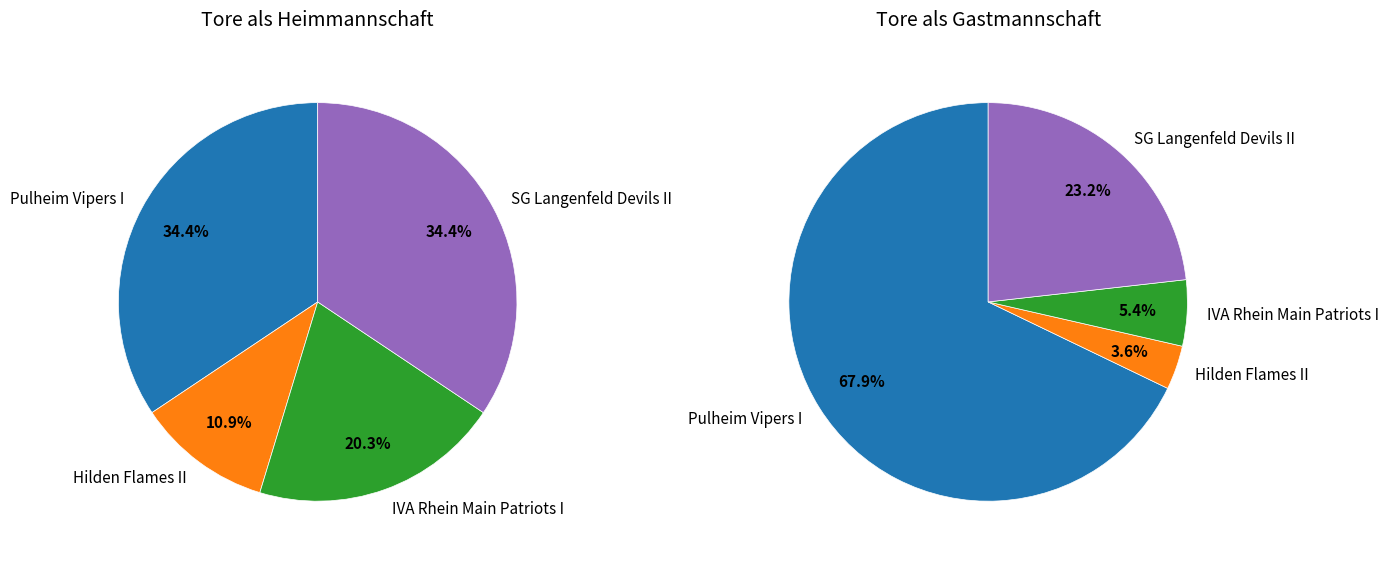

Rank the series by their average value, from lowest to highest.

Gastmannschaft, Heimmannschaft